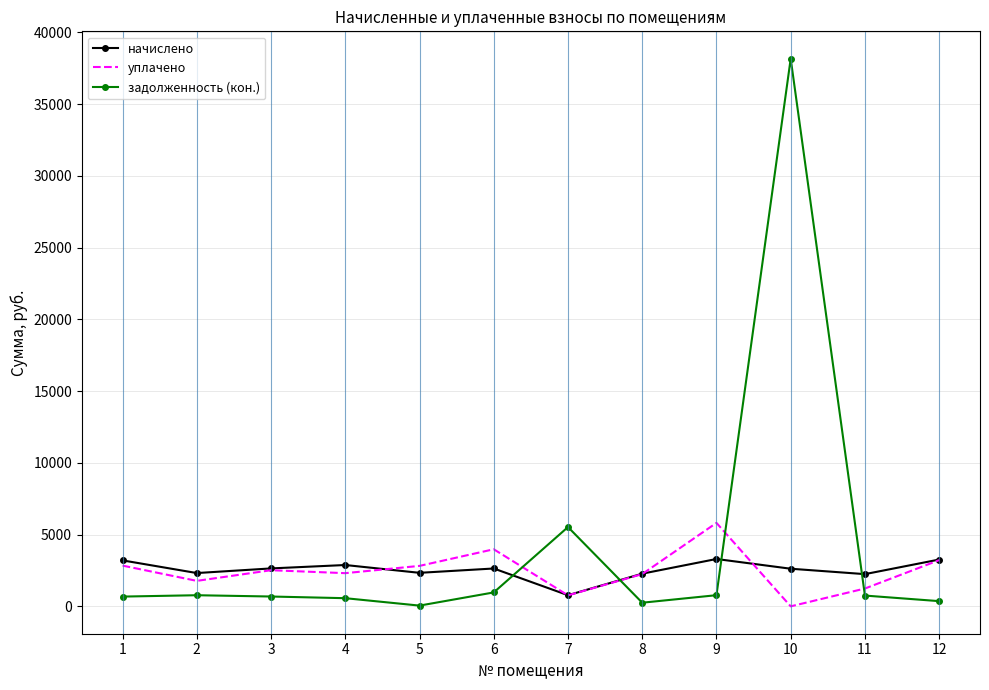

Between which two adjacent categories do задолженность (кон.) and начислено first intersect?

6 and 7